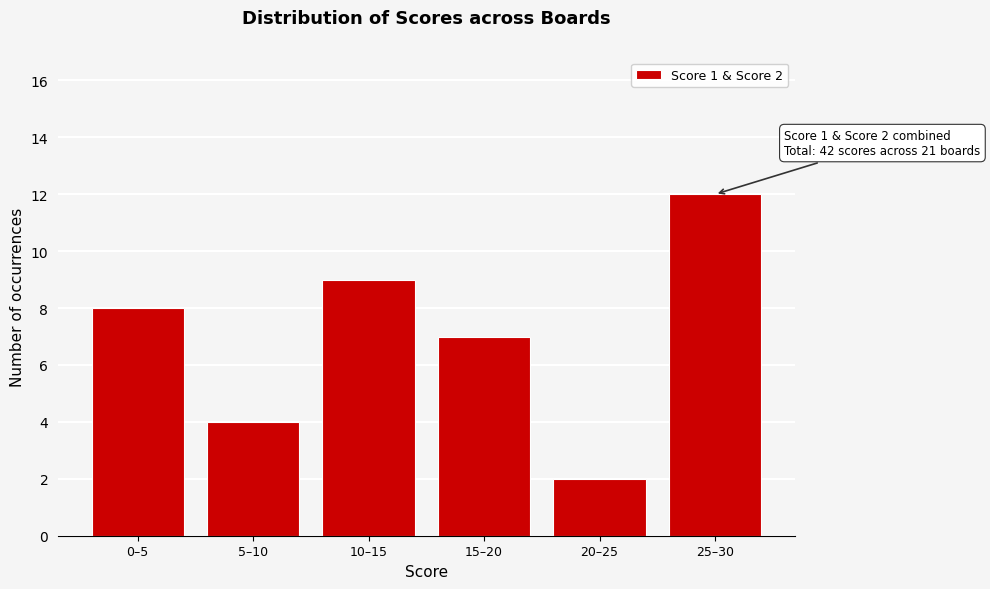

Reading right to left, what are all the values shown in this chart?

25–30=12	20–25=2	15–20=7	10–15=9	5–10=4	0–5=8